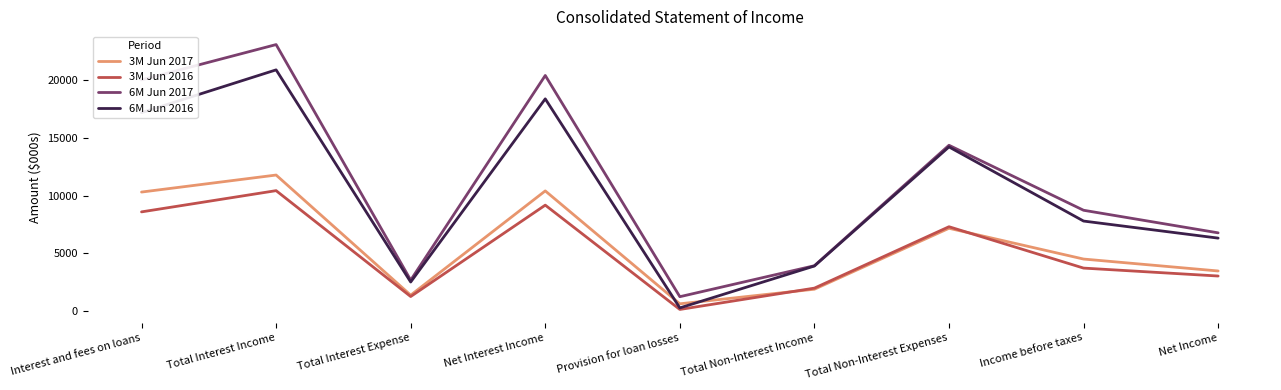

What is the difference between the 3M Jun 2017 values at Total Non-Interest Income and Income before taxes?

2613